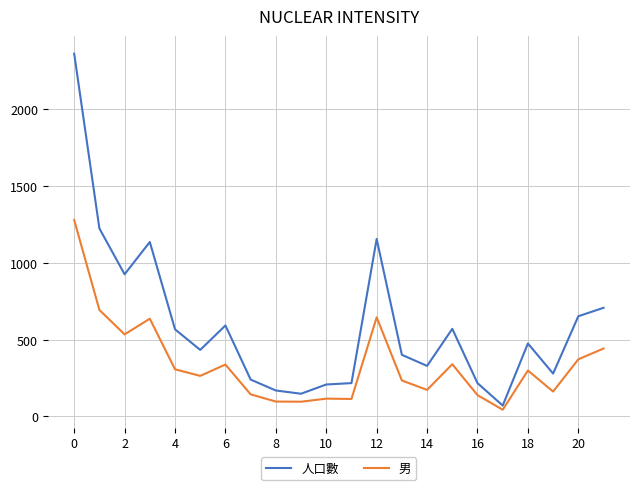

List the series in order of their overall mean, lowest first.

男, 人口數